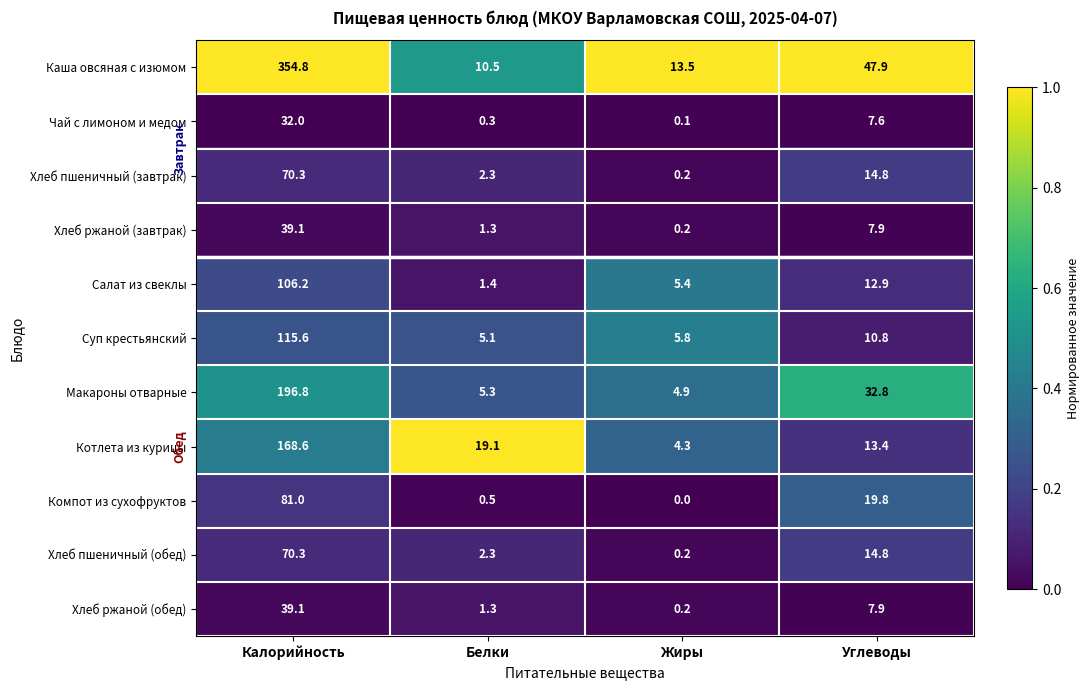

Rank the categories by Макароны отварные value from highest to lowest.

Калорийность, Углеводы, Белки, Жиры